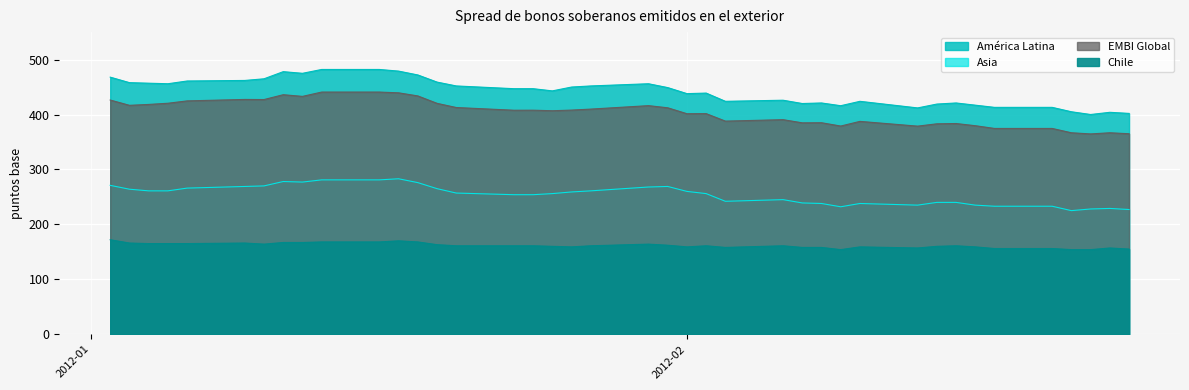

What is the difference between the second highest and minimum values in the EMBI Global series?

76.2